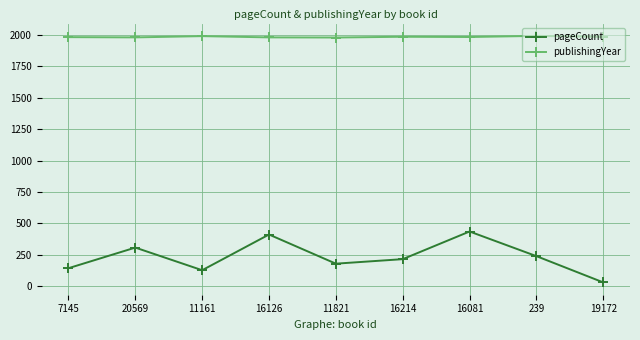

What is the difference between the maximum and second lowest values in the publishingYear series?

12